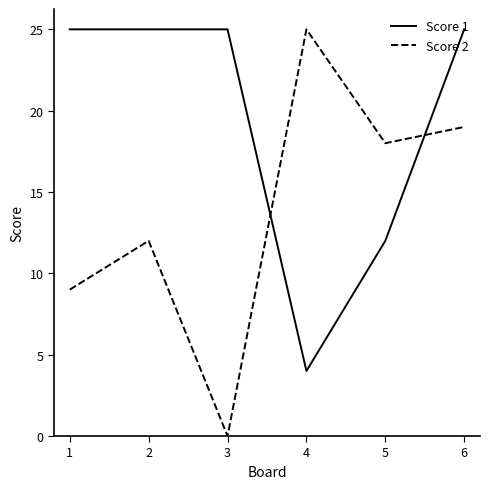

List the series in order of their overall mean, highest first.

Score 1, Score 2